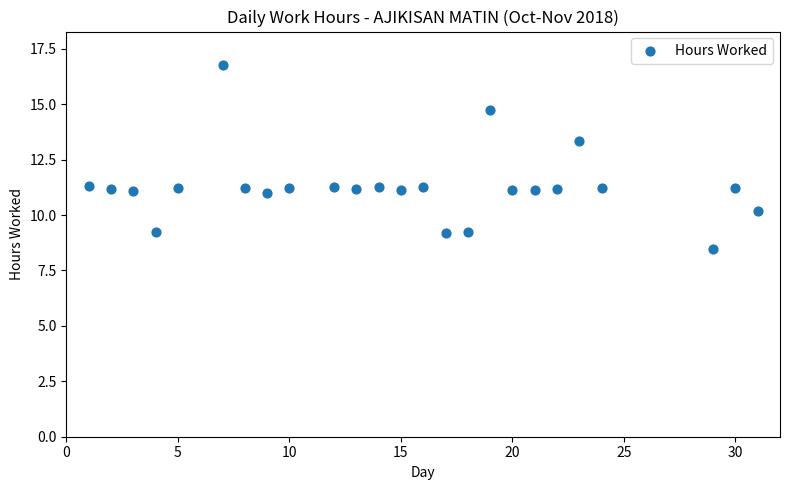

What is the range of Y values (max minus min)?

8.3